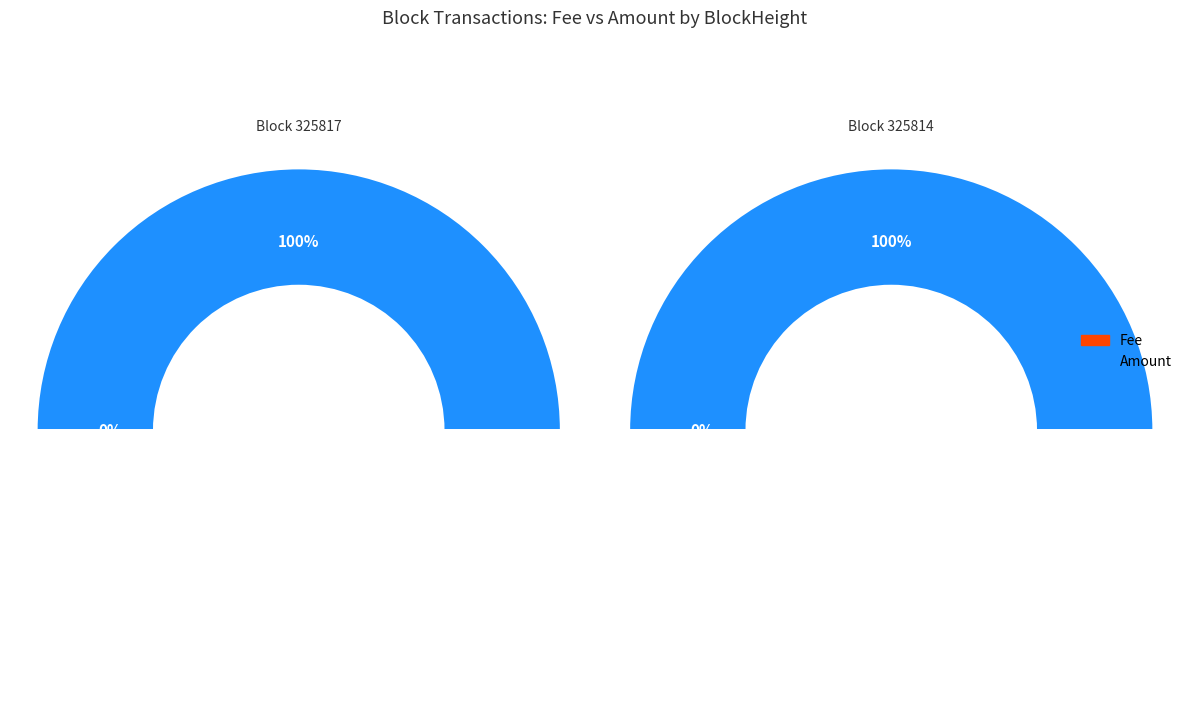

To the nearest percent, what portion does 325814 represent?

100%